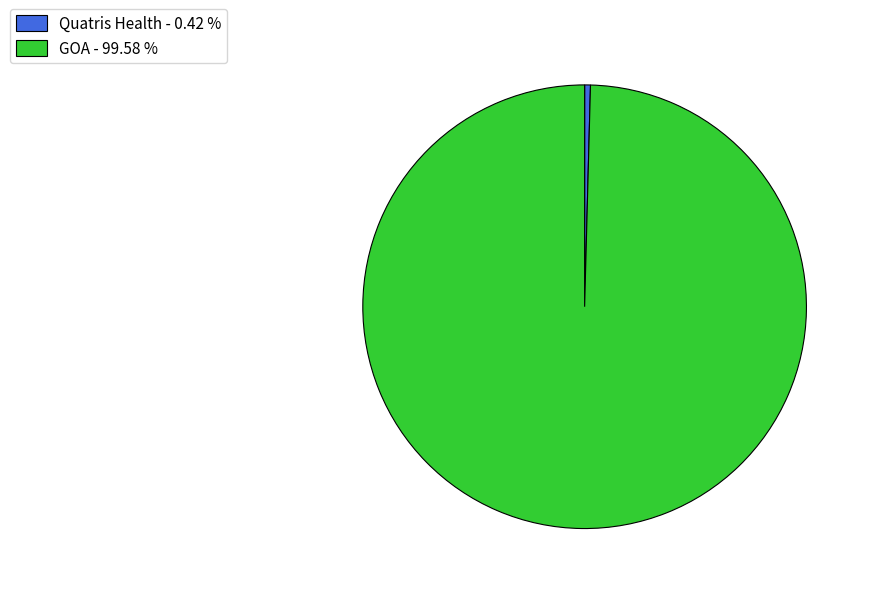

How many slices are in this pie chart?

2